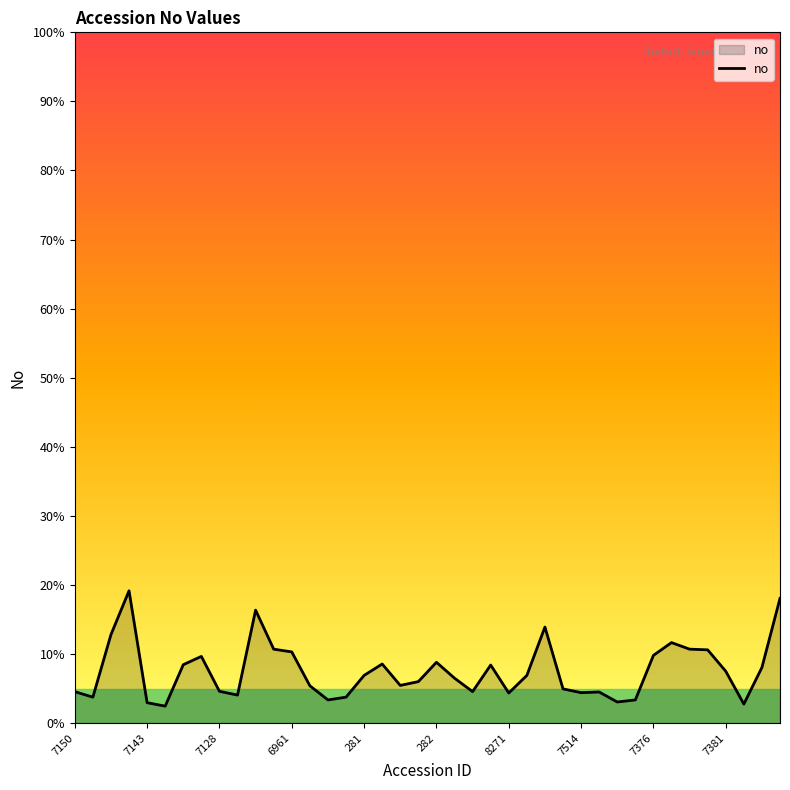

How many points are lower than both their immediate neighbors (excluding endpoints)?

10